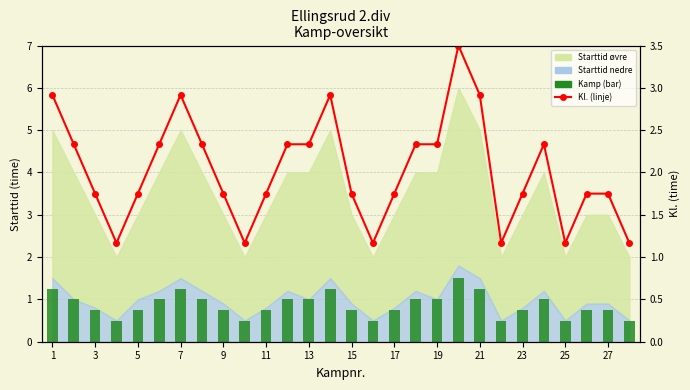

How many Kamp (bar) values are between 0 and 1?

23